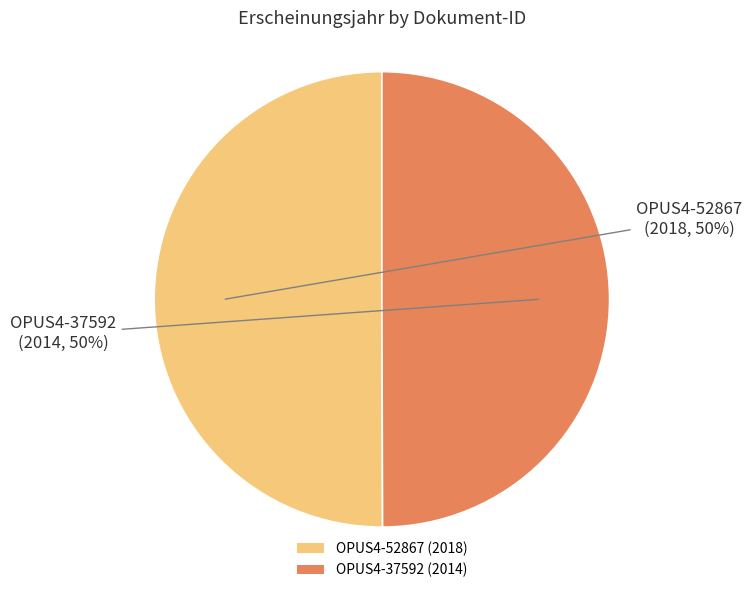

Approximately how many times larger is the value at OPUS4-52867 compared to OPUS4-37592?

1.0